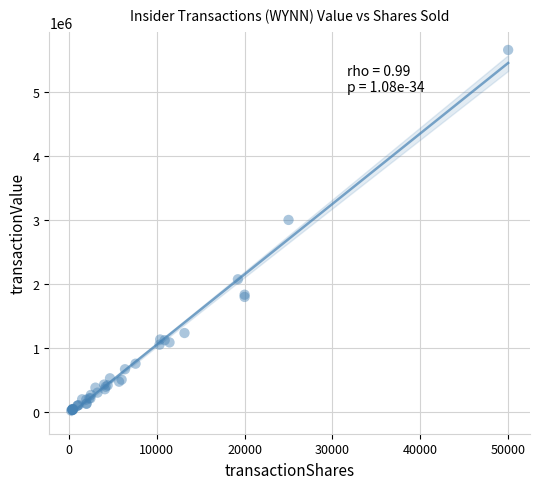

What Y value in the scatter plot is closest to 2842806?

3004613